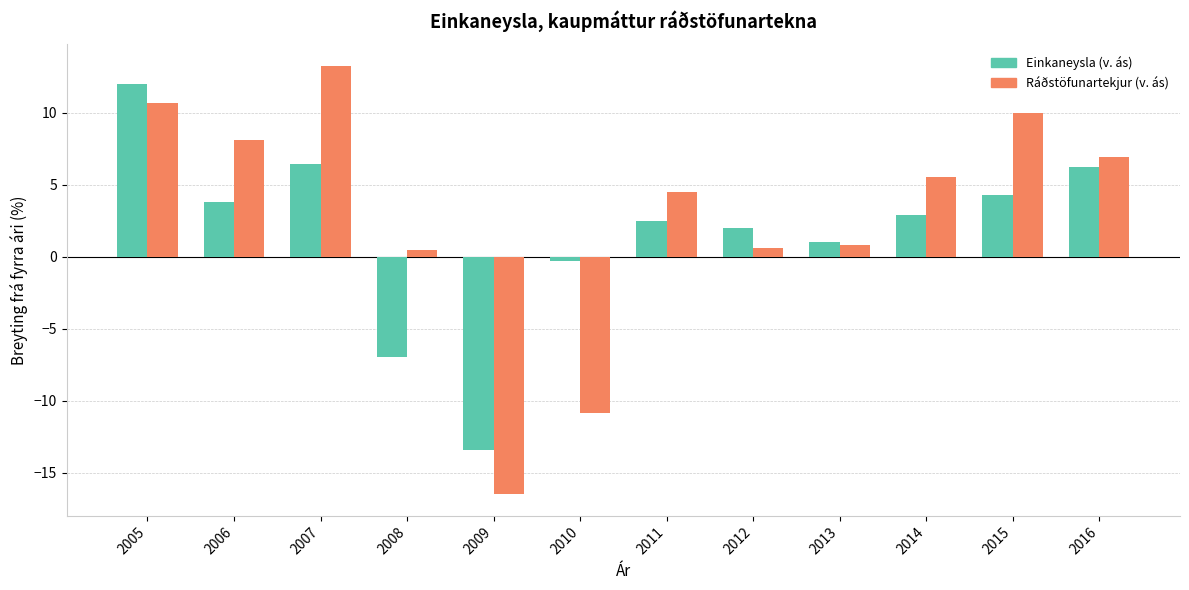

At which label does Einkaneysla (v. ás) reach its minimum?

2009